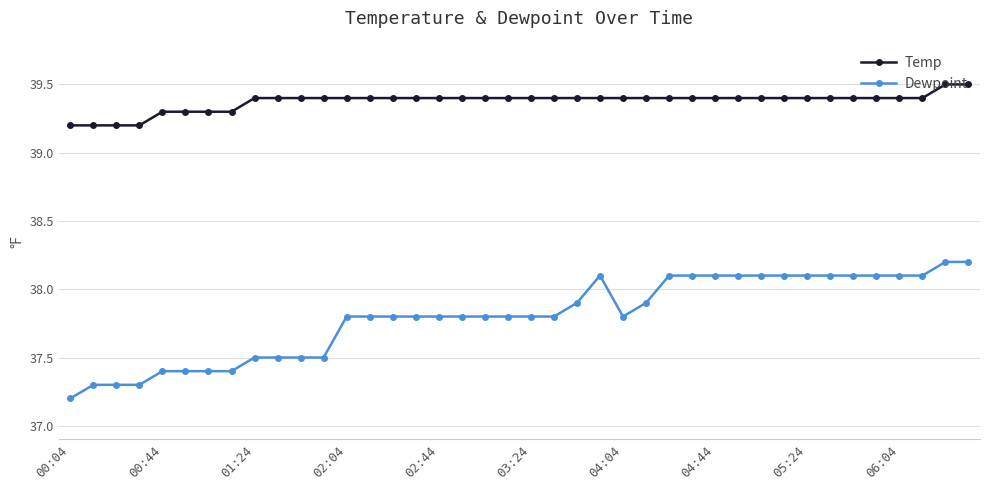

Which series has the largest total across all categories?

Temp